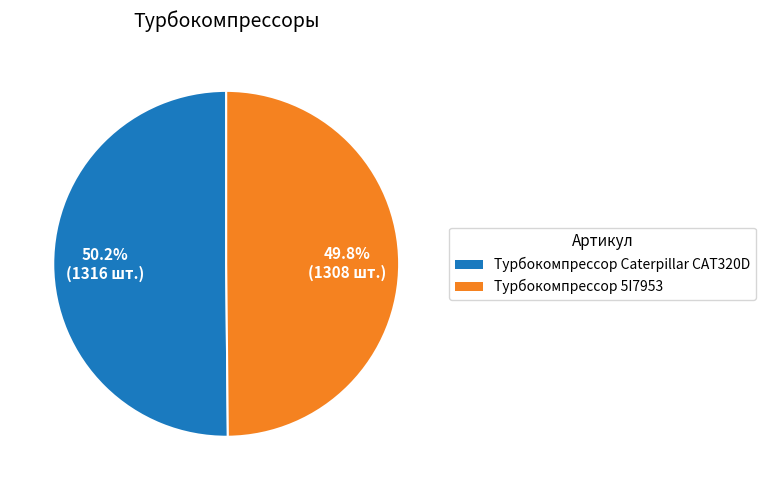

Does any single category account for the majority?

Yes